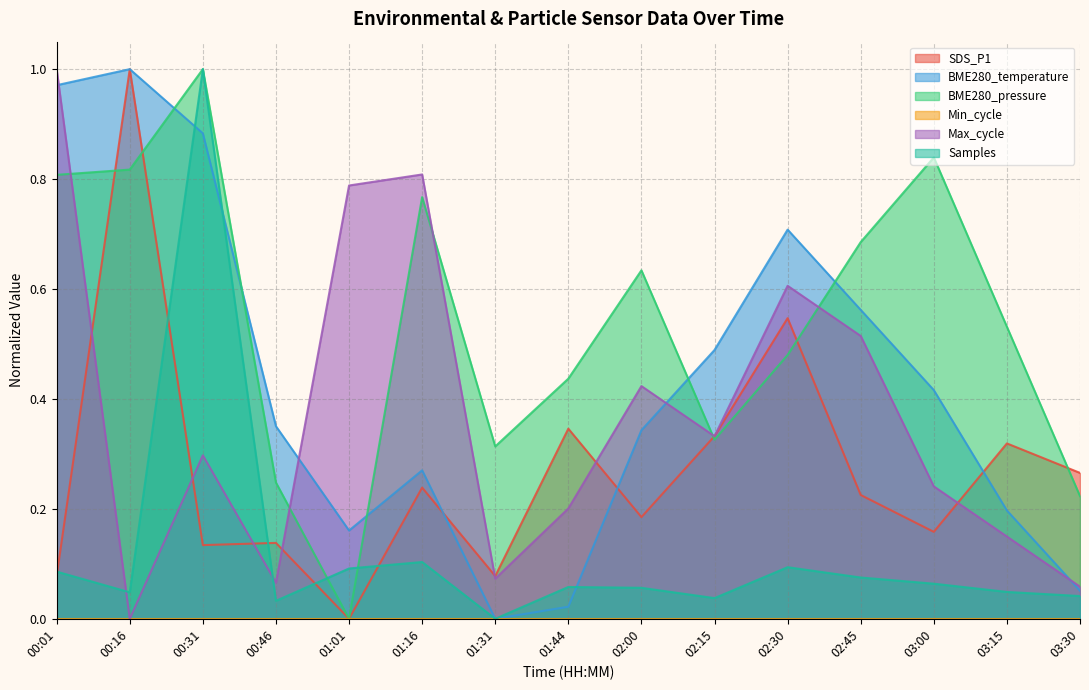

The value of SDS_P1 at 02:15 is 0.1. True or false?

False